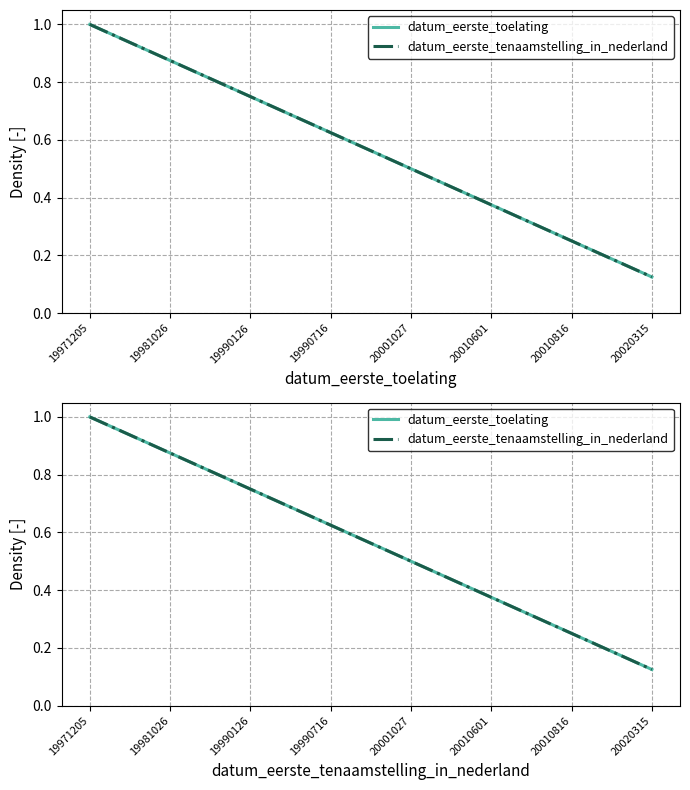

What is the difference between the maximum and minimum values in the datum_eerste_toelating series?

0.9